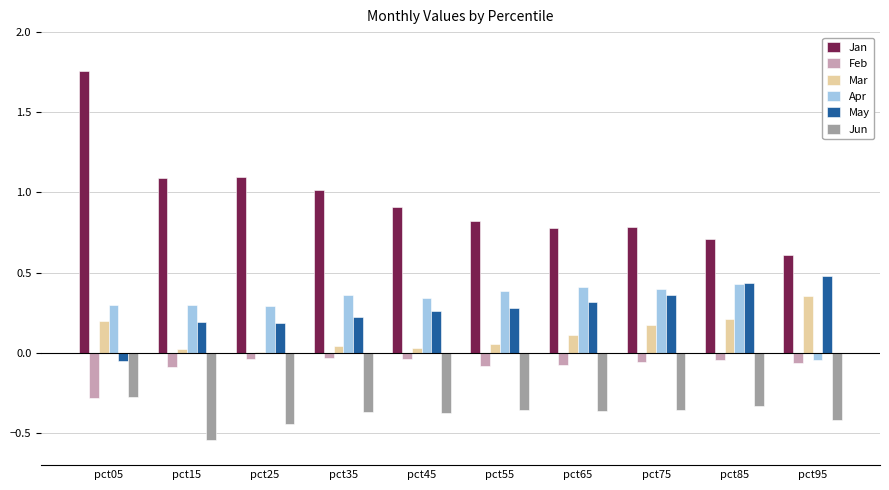

Which label corresponds to the largest value in the chart?

pct05